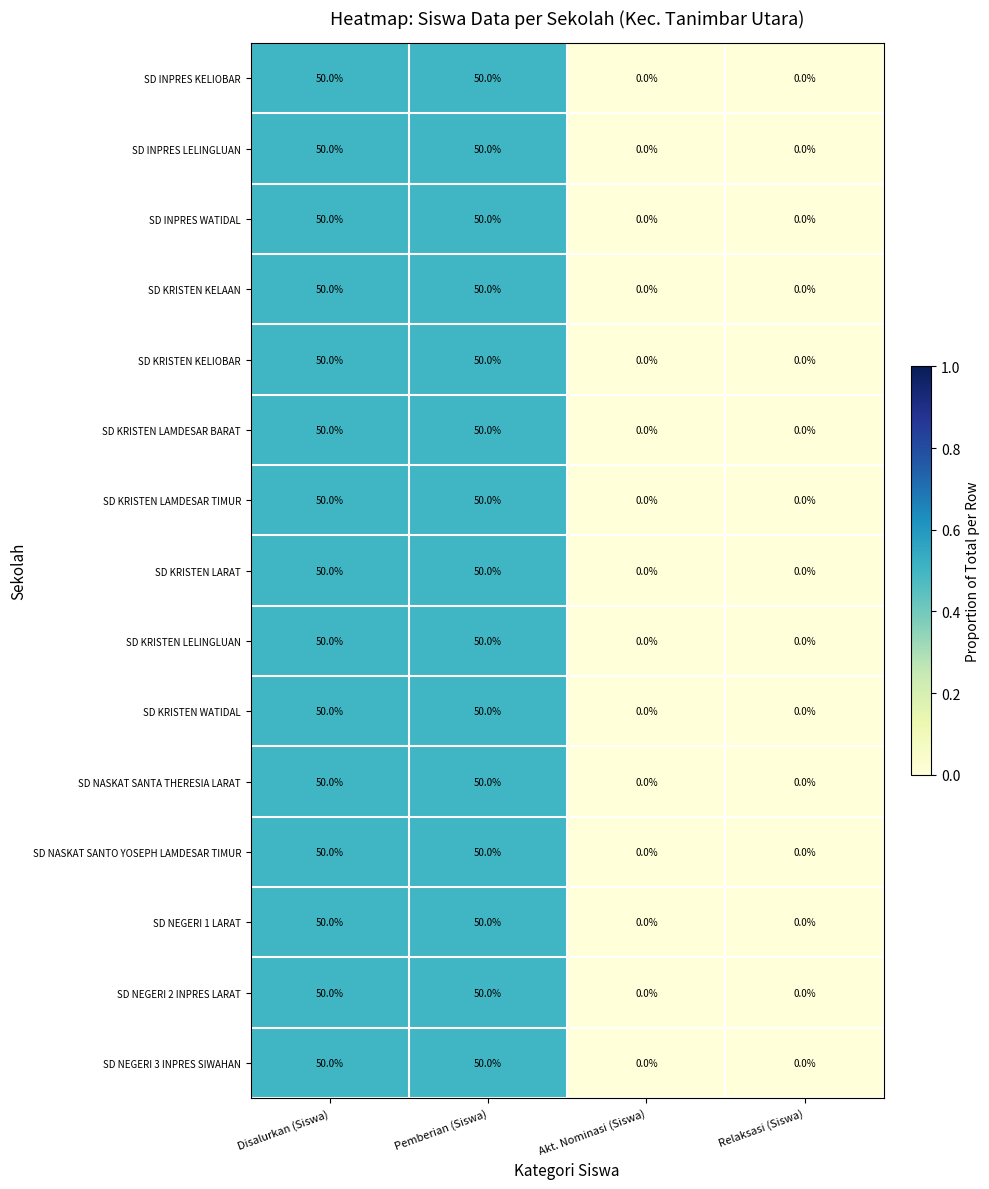

What is the greatest value displayed?

50